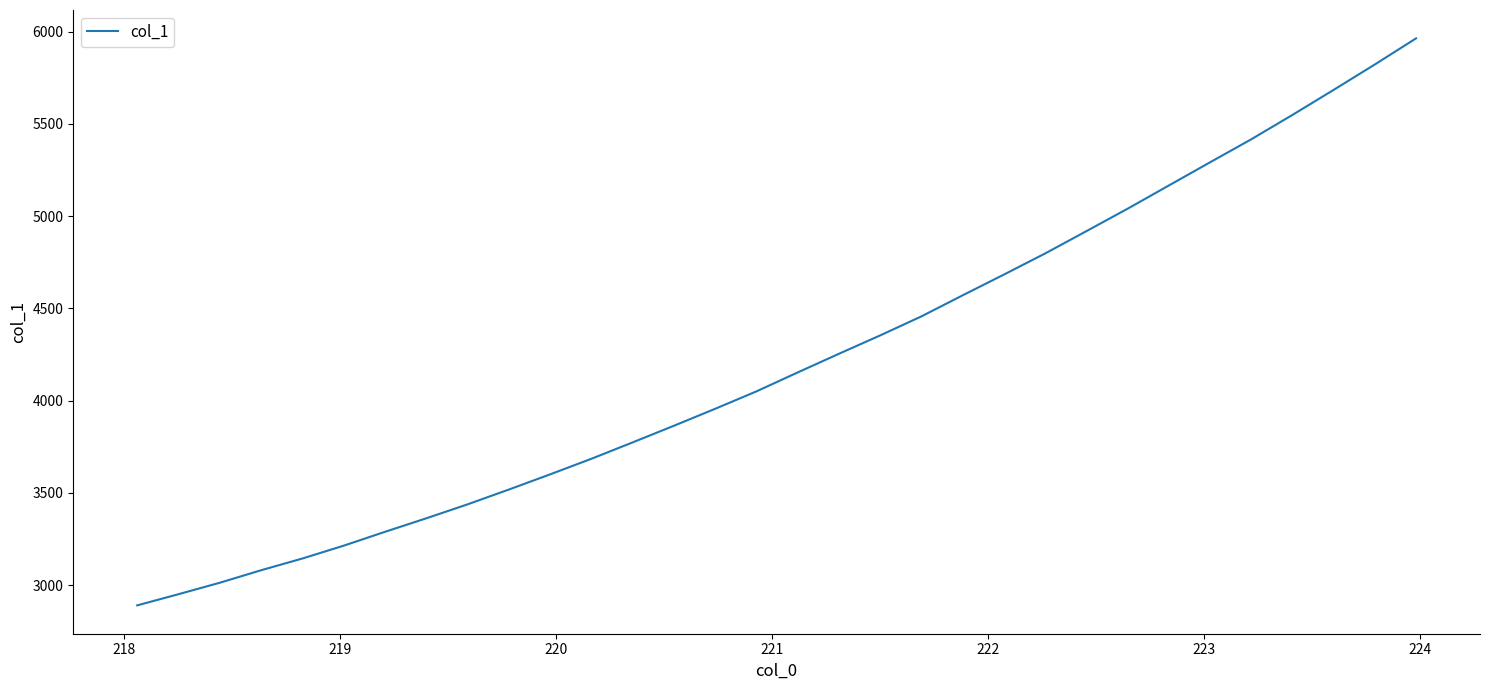

What is the difference between the maximum and minimum values?

3072.8